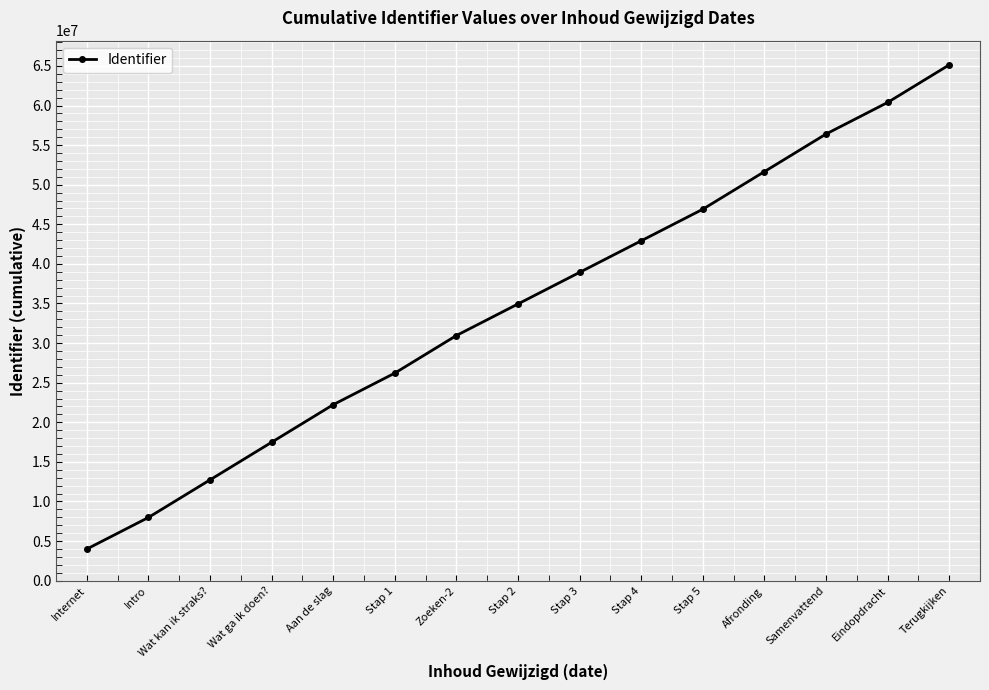

What is the difference between the maximum and minimum values?

61150512